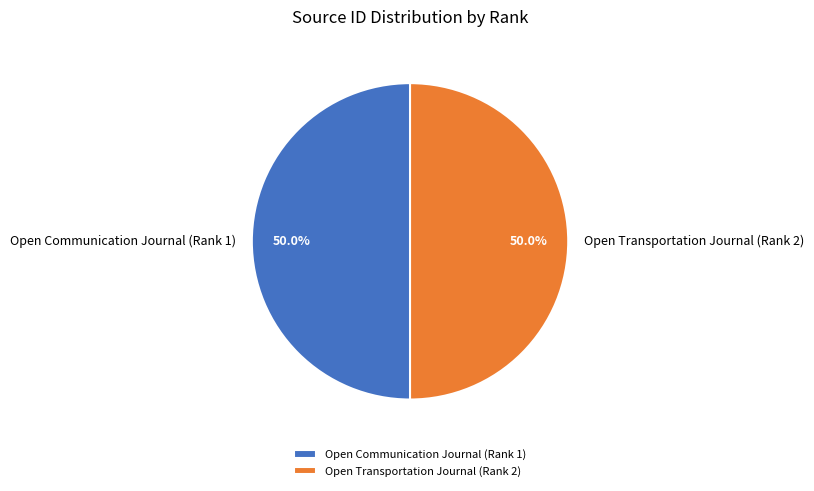

The Open Communication Journal (Rank 1) slice represents 50% of the pie. True or false?

True